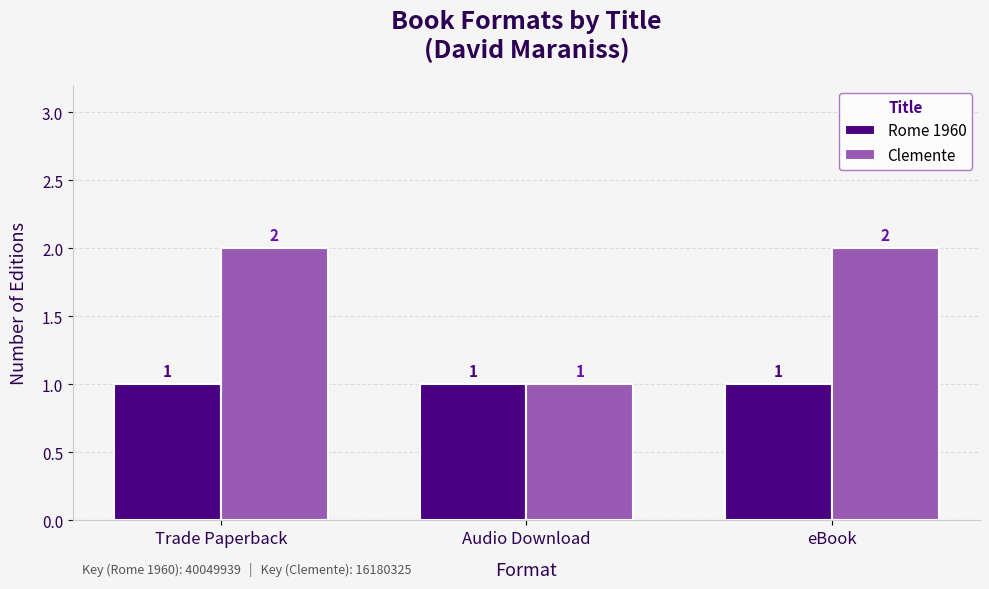

Does the chart contain any negative values?

No